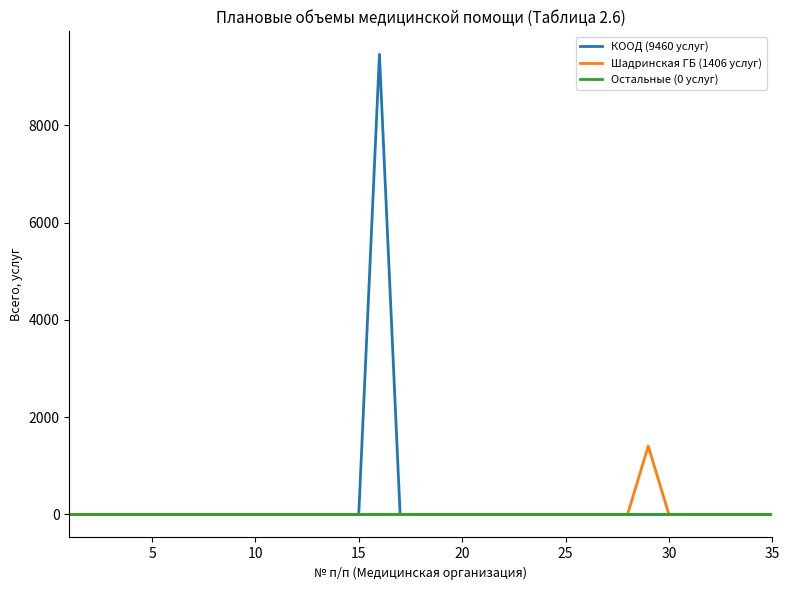

List the series in order of their peak value, lowest first.

Остальные (0 услуг), Шадринская ГБ (1406 услуг), КООД (9460 услуг)